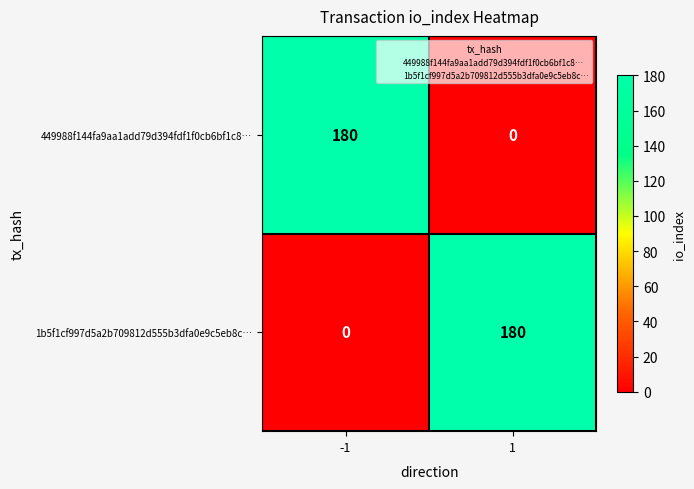

True or false: 1b5f1cf997d5a2b709812d555b3dfa0e9c5eb8c… has a value of 180 at 1.

True